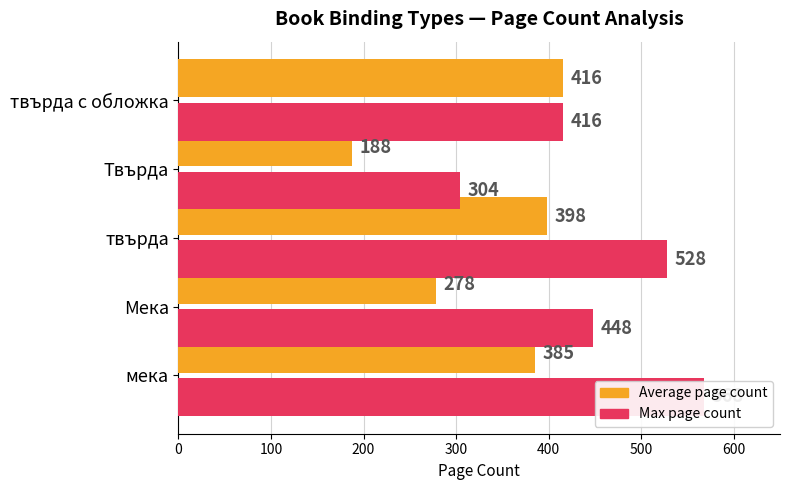

How many data points in Average page count are above 385?

2